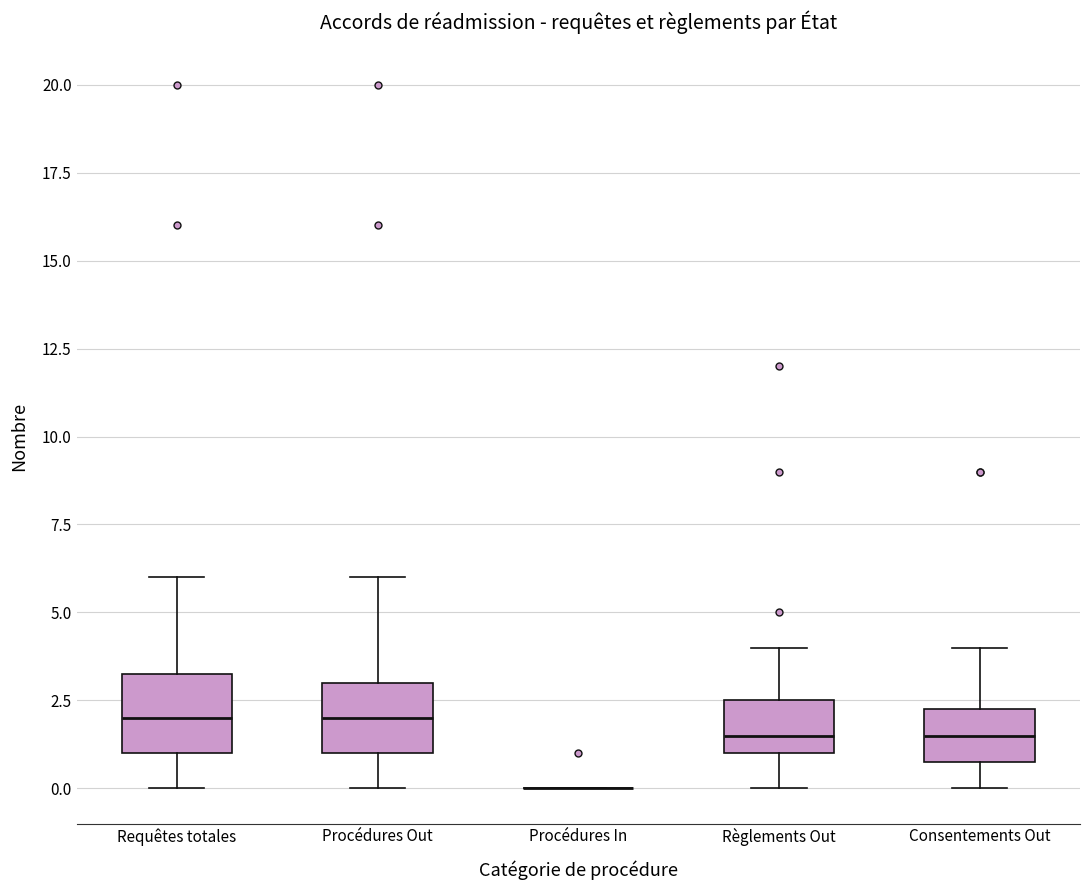

Where is the lower edge of the box for Règlements Out on the y-axis? The values are not printed on the chart, so give them approximately, as read against the axis.

1.0